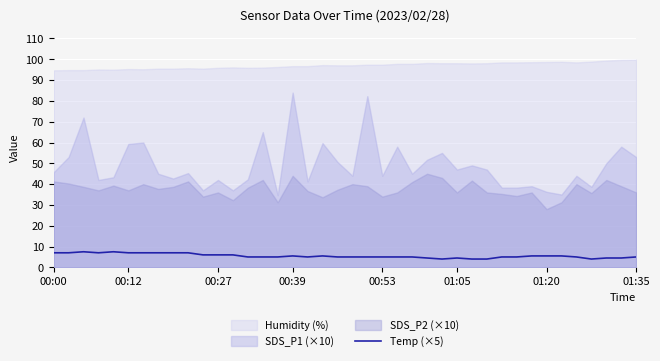

What is the minimum value for Temp (×5)?

4.0